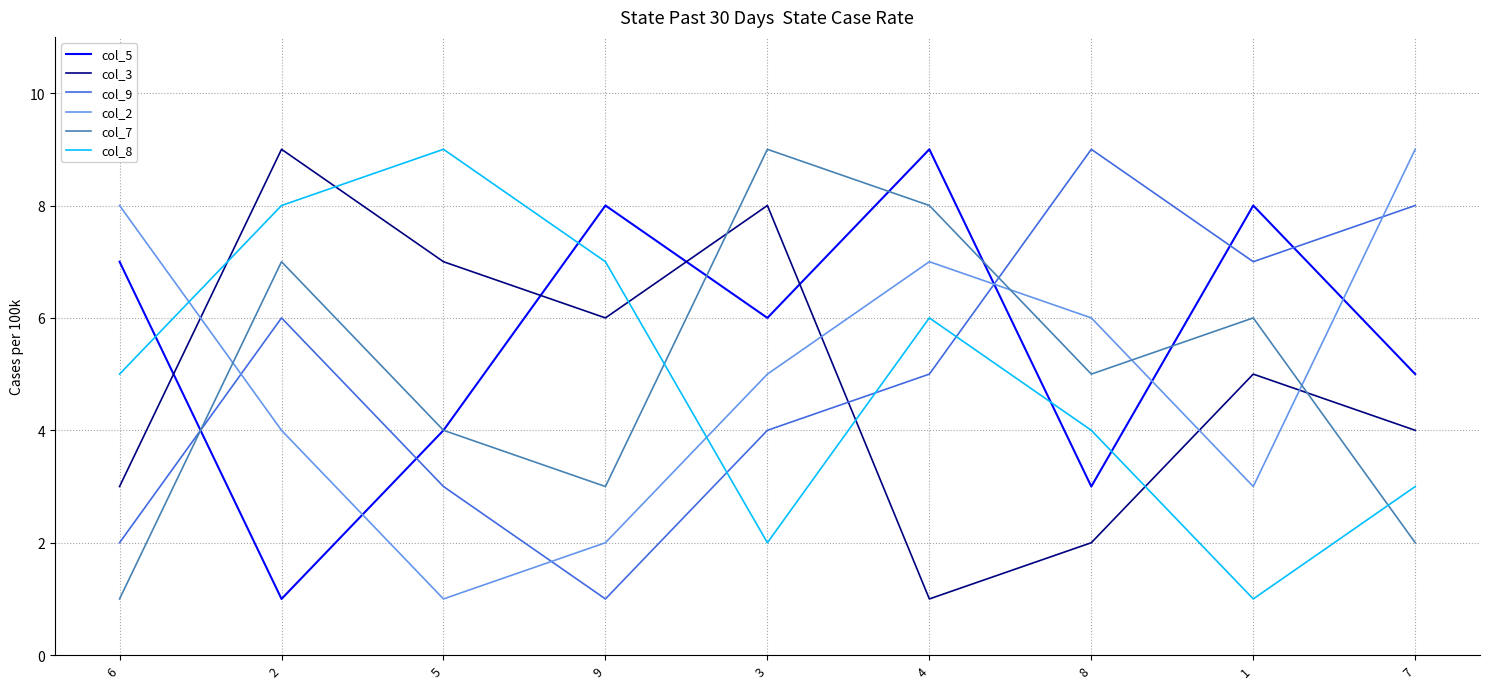

Which series has the largest total across all categories?

col_5